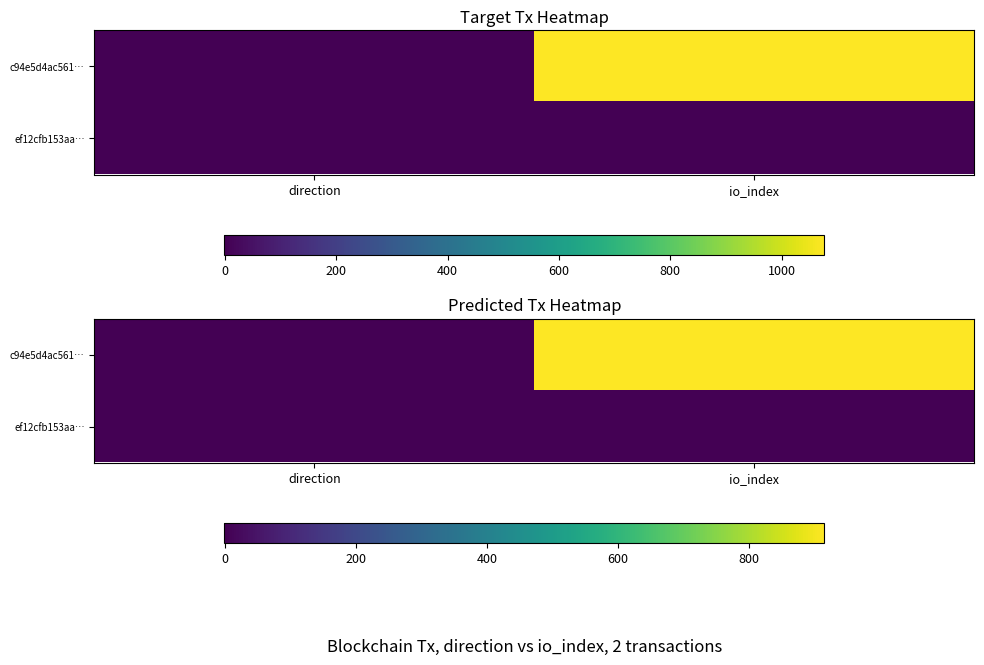

Which series has the largest range (max minus min)?

c94e5d4ac561…